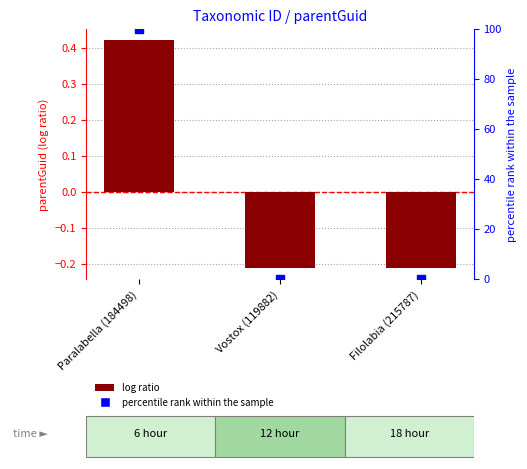

Which series contains the lowest Y value?

parentGuid (normalized)